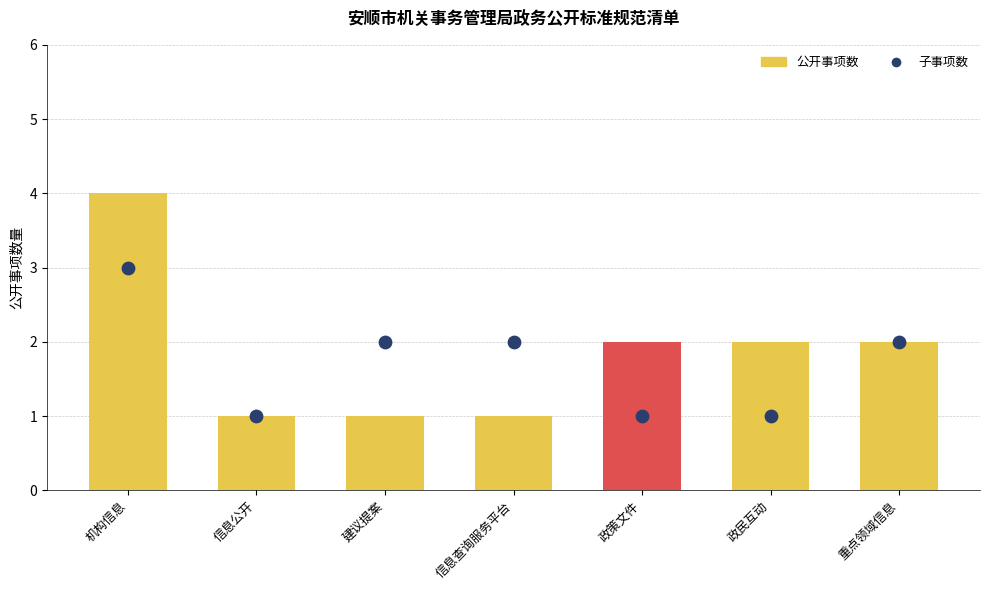

What is the total value across all series at 政民互动?

3